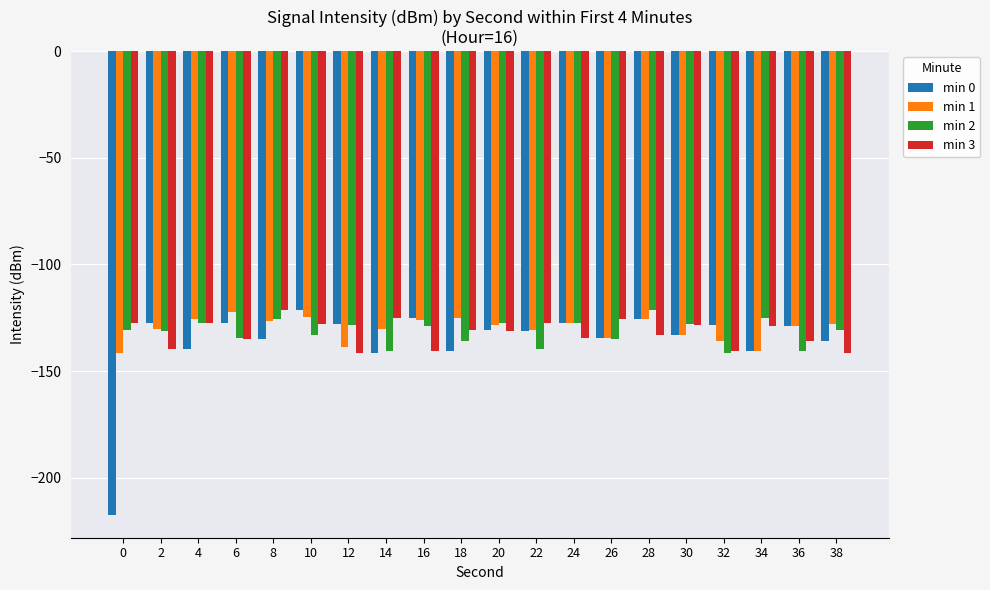

What are all the series names shown in the legend?

min 0, min 1, min 2, min 3